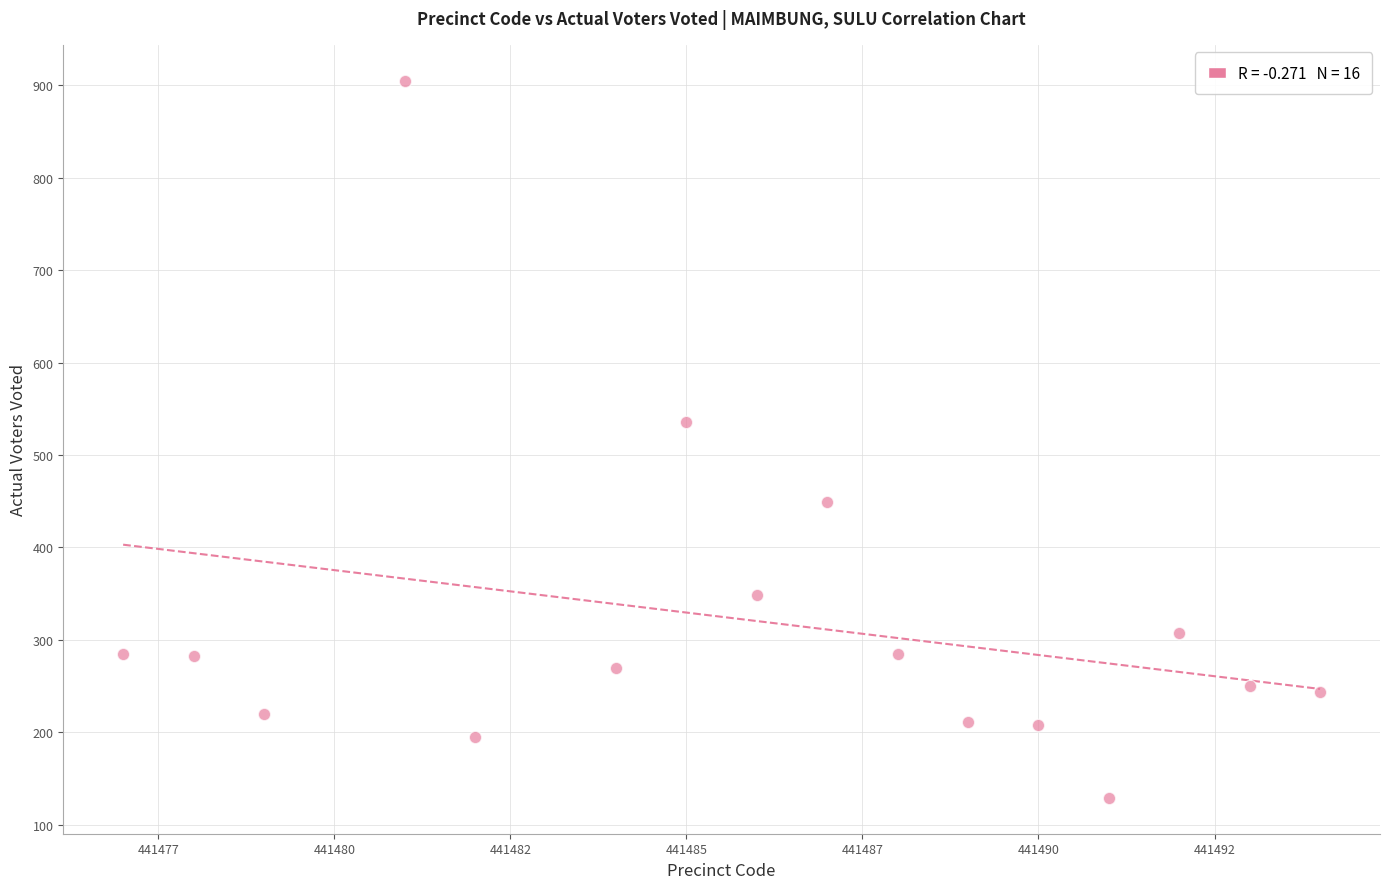

What Y value in the scatter plot is closest to 517?

536